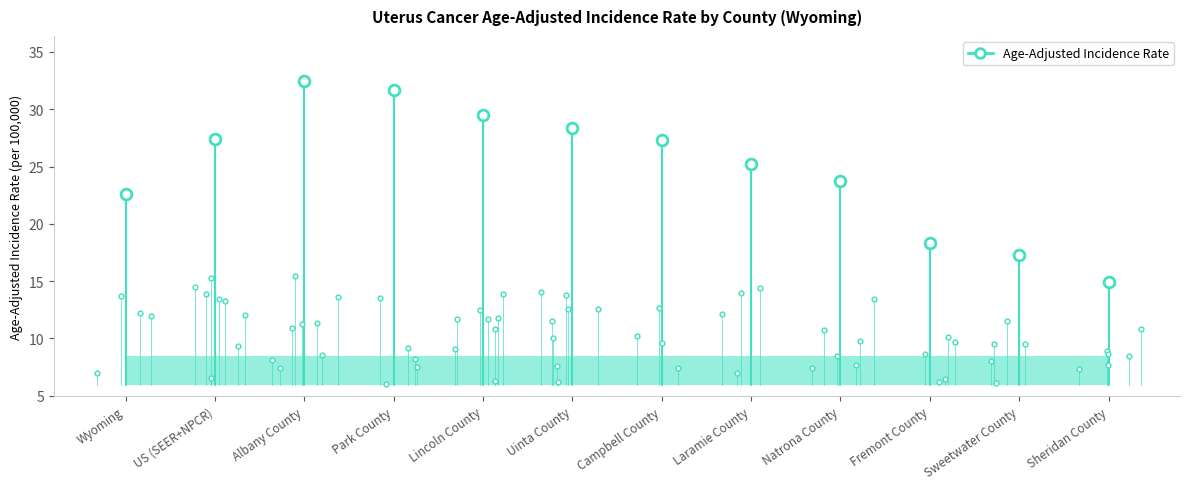

What is the change in value from US (SEER+NPCR) to Sheridan County?

-12.5